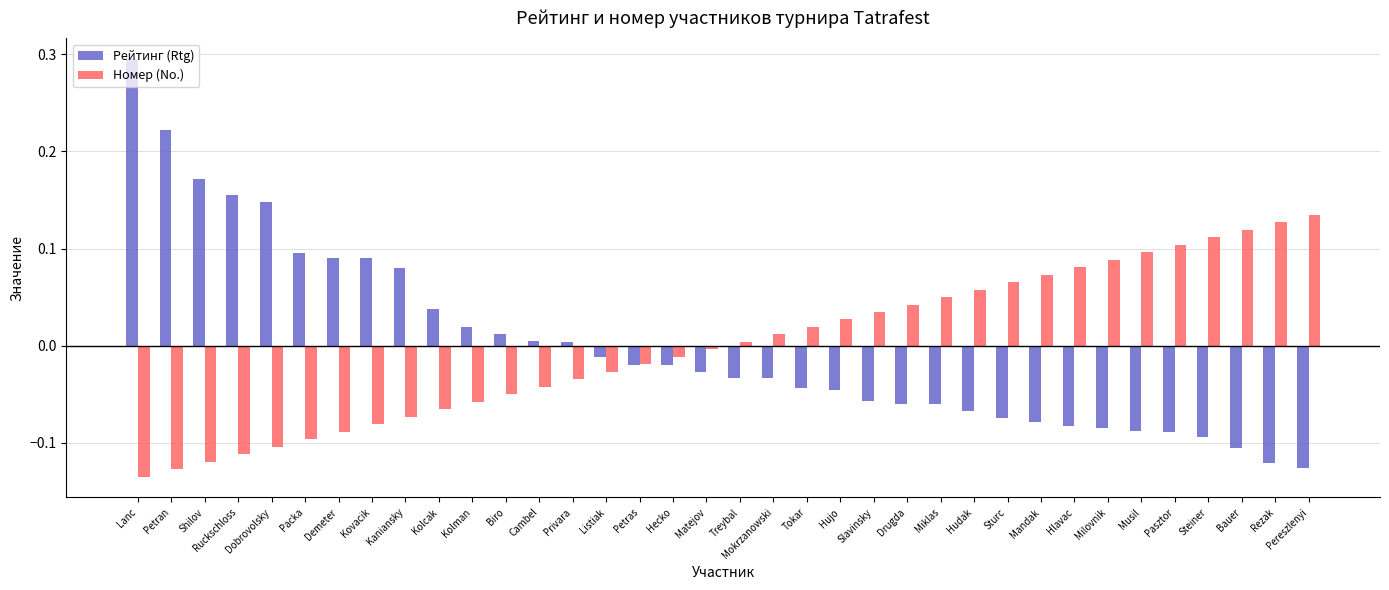

How many bars are there in total?

72